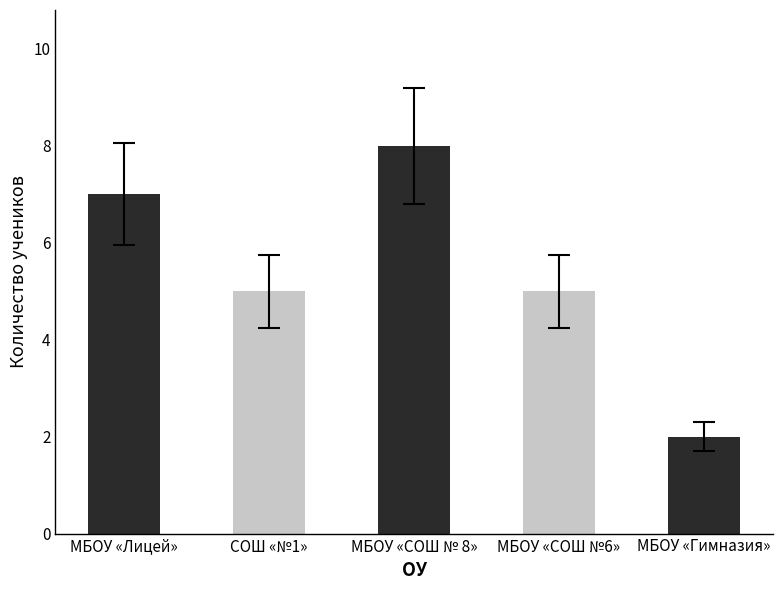

Are the bars grouped side by side (vs. stacked)?

No